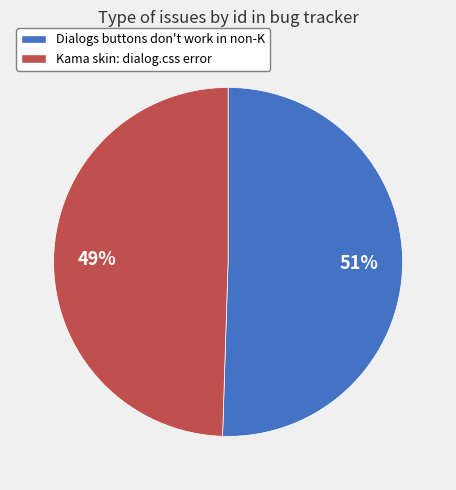

Does any single category account for the majority?

Yes